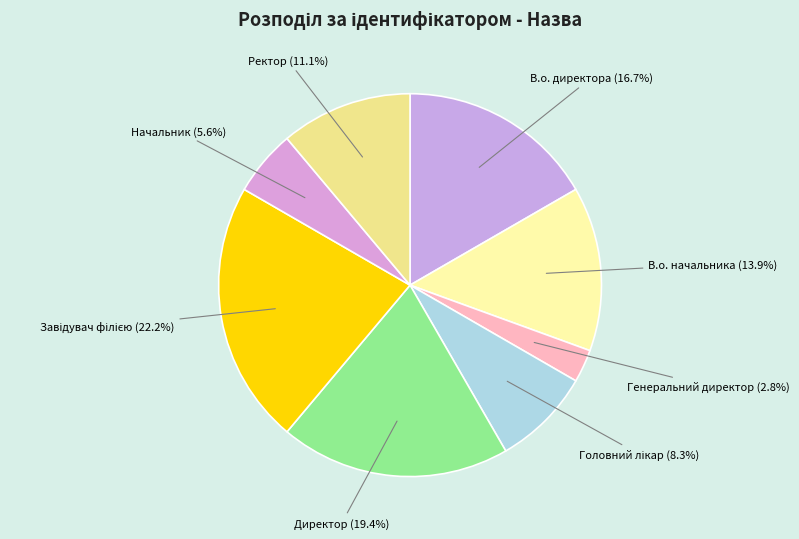

Is there a majority slice in this chart?

No